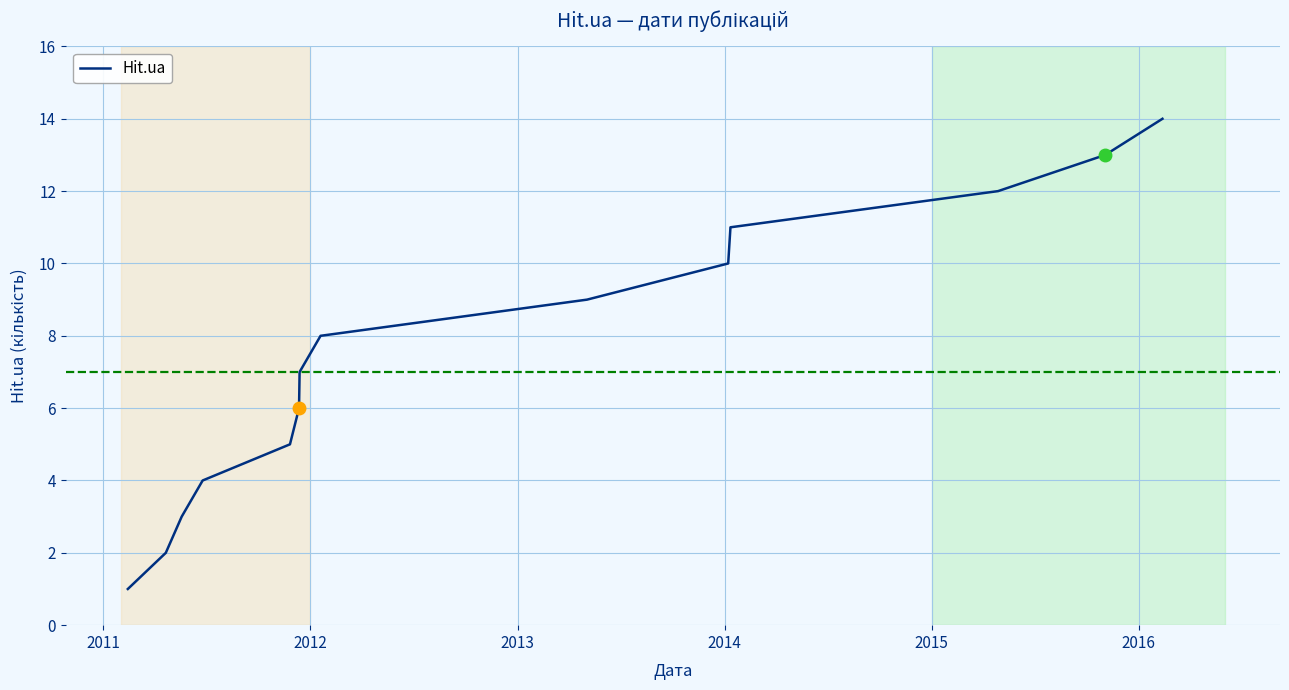

What is the maximum value shown in the chart?

14